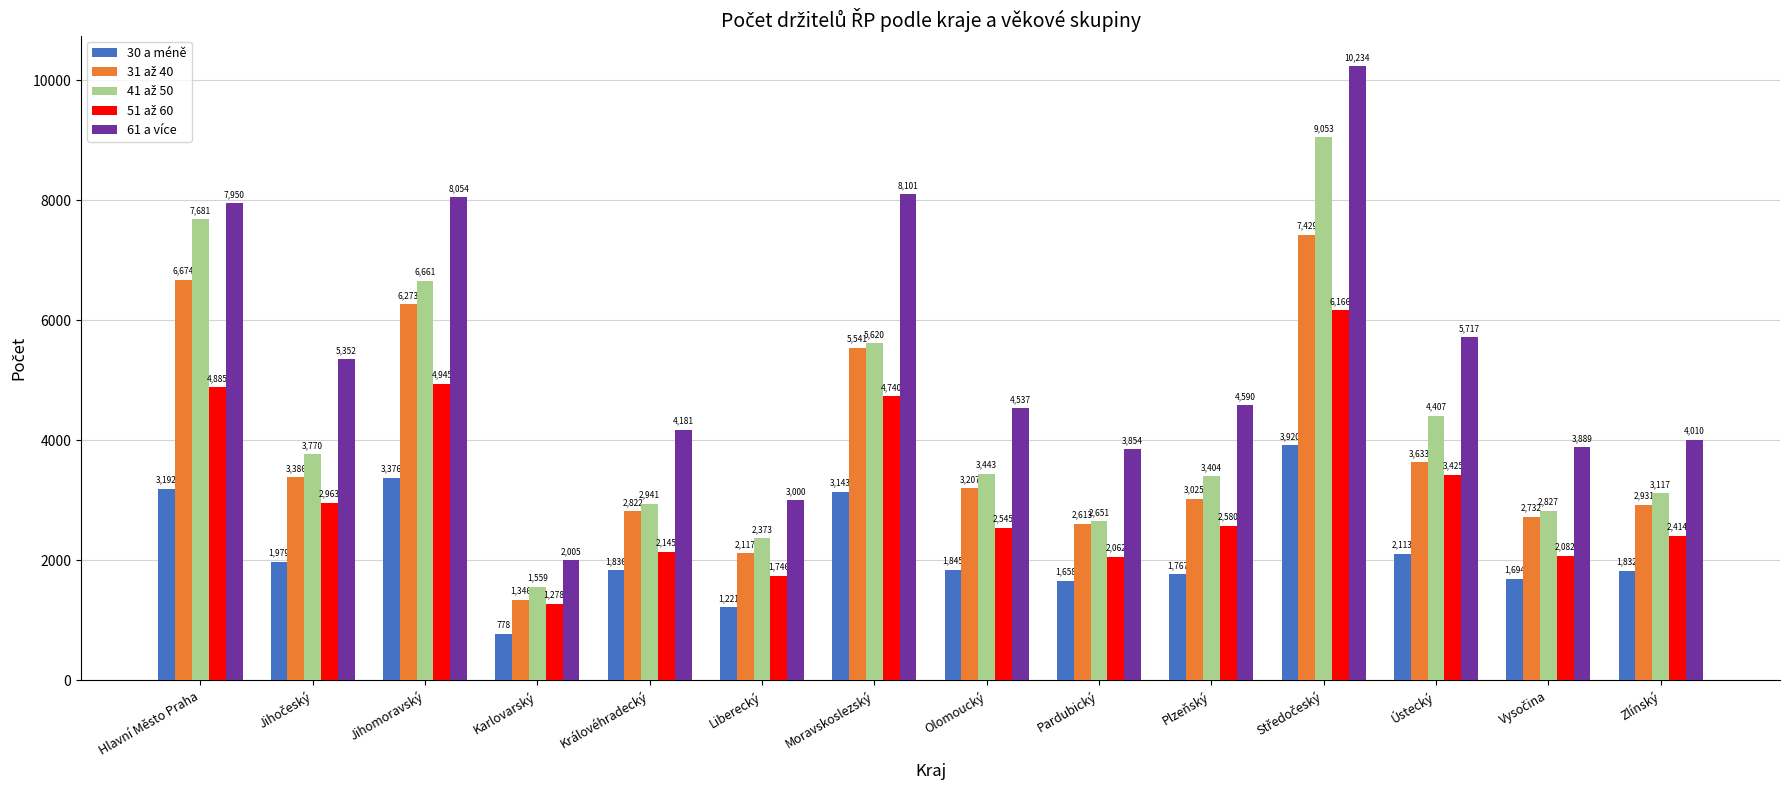

Are the bars horizontal?

No